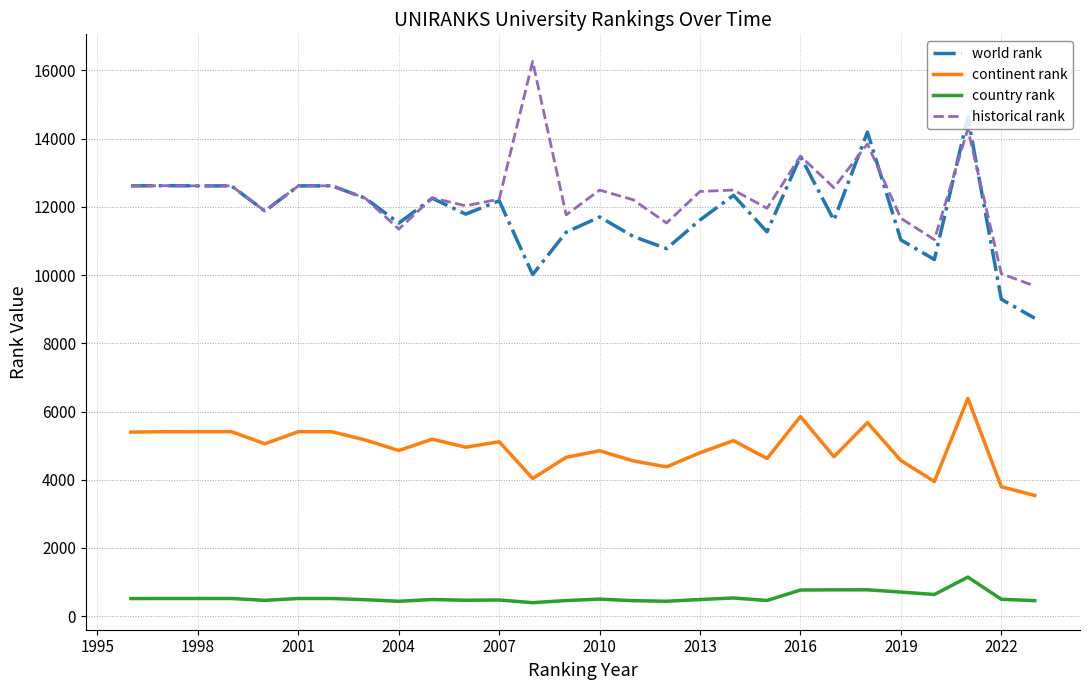

How many lines are shown in the chart?

4